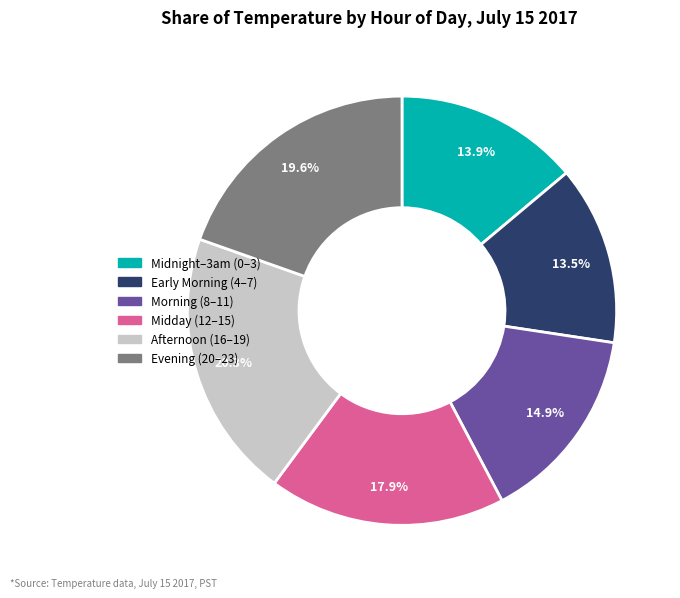

What is the ratio of the value at Evening (20–23) to the value at Midday (12–15)?

1.1